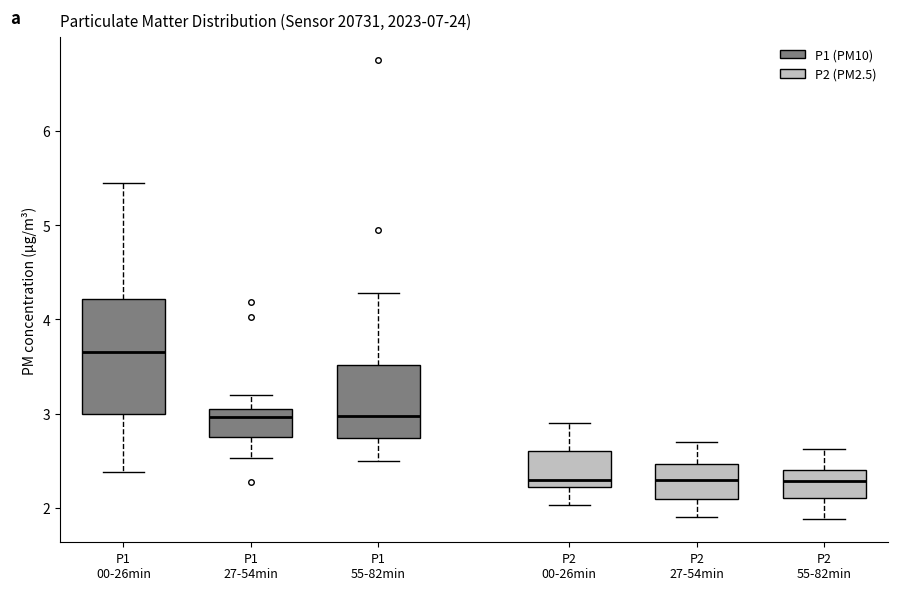

Reading left to right, read every box against the y-axis: the position of its median line, the range the box covers, and the ends of its whiskers. The values are not printed on the chart, so give them approximately, as read against the axis.

P1 00-26min: median 3.7, box 3.0 to 4.2, whiskers 2.4 to 5.5
P1 27-54min: median 3.0, box 2.8 to 3.1, whiskers 2.5 to 3.2
P1 55-82min: median 3.0, box 2.7 to 3.5, whiskers 2.5 to 4.3
P2 00-26min: median 2.3, box 2.2 to 2.6, whiskers 2.0 to 2.9
P2 27-54min: median 2.3, box 2.1 to 2.5, whiskers 1.9 to 2.7
P2 55-82min: median 2.3, box 2.1 to 2.4, whiskers 1.9 to 2.6